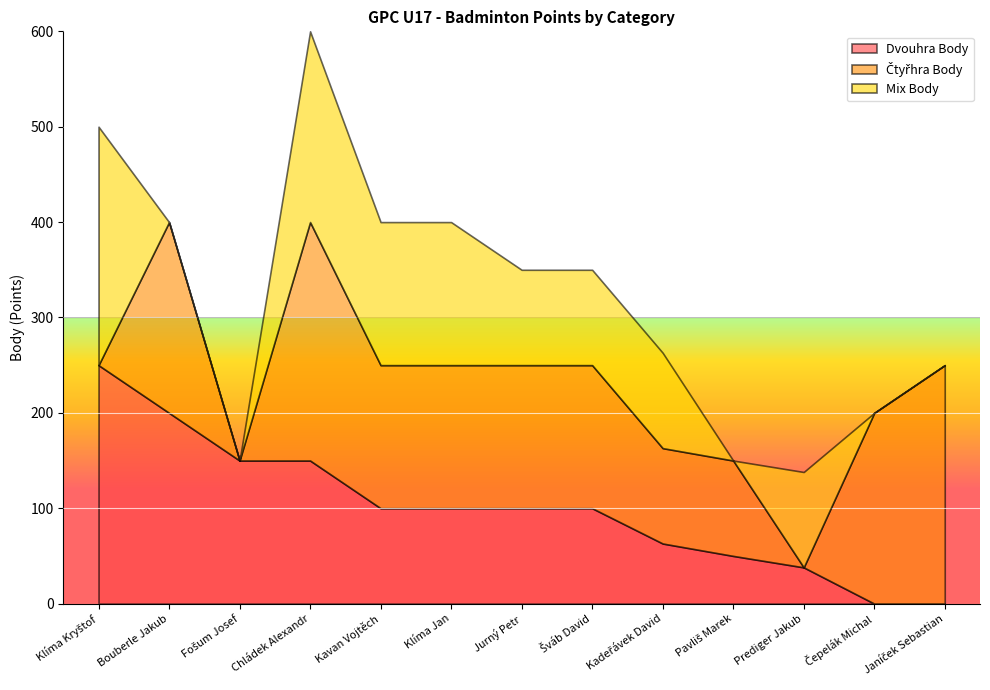

At Fošum Josef, list the series in order from largest to smallest.

Dvouhra Body, Čtyřhra Body, Mix Body